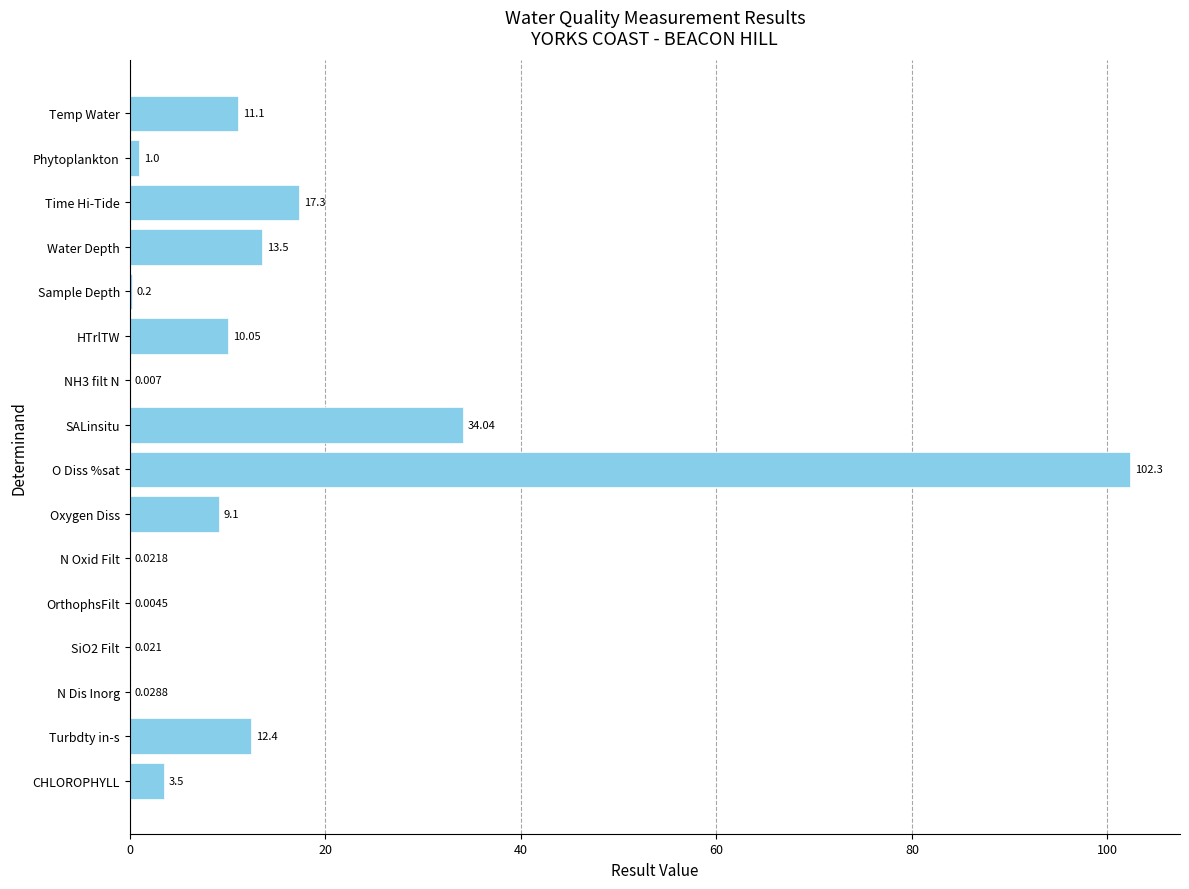

Where is the data nearest to the value 51?

SALinsitu